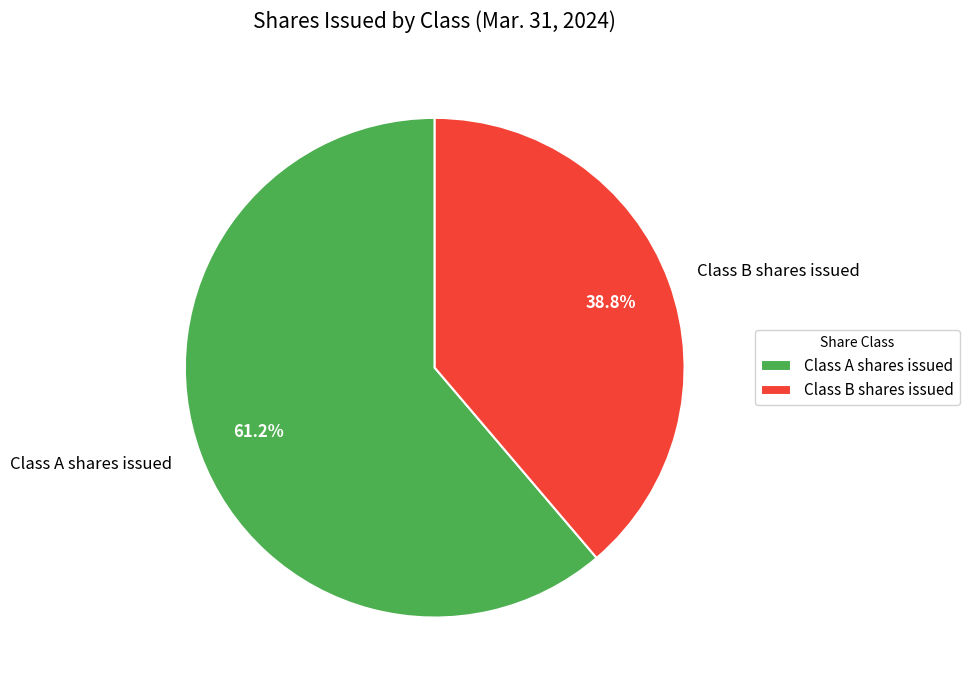

What is the majority slice?

Class A shares issued